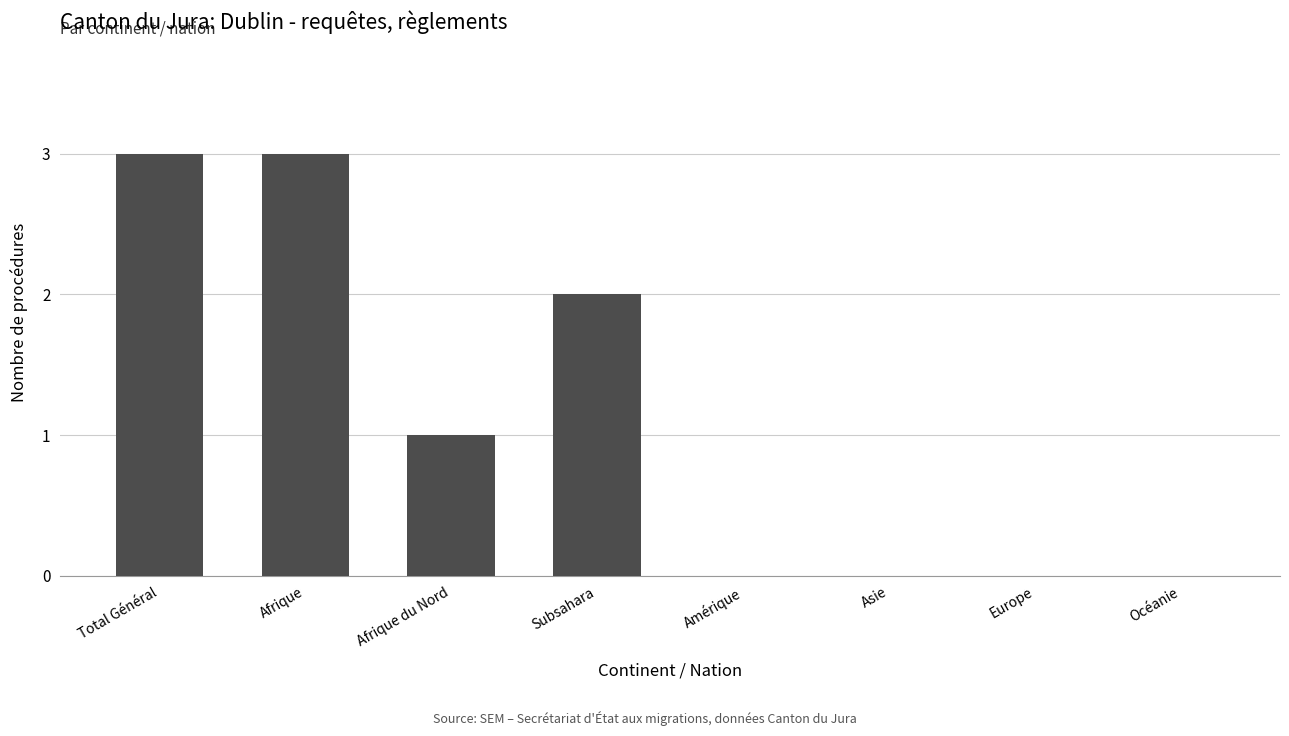

Count the values in the range 0 to 3.

8